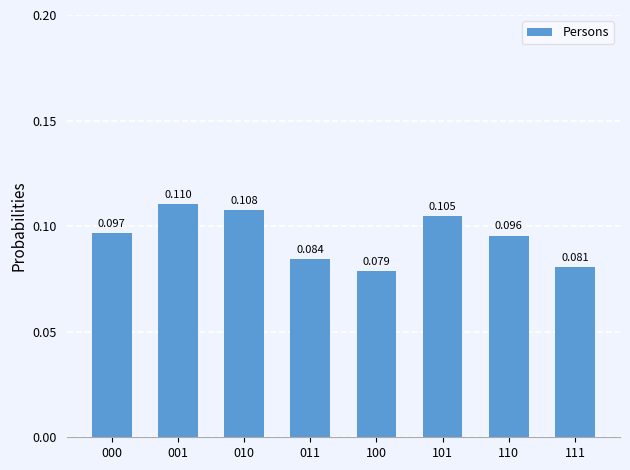

Count the number of categories in the chart.

8